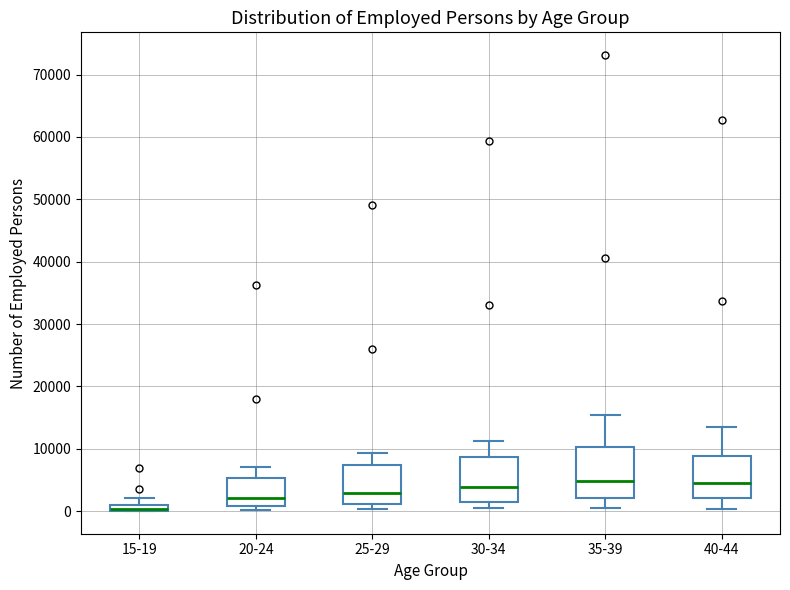

Where does the median line of the box for 25-29 sit on the y-axis? The values are not printed on the chart, so give them approximately, as read against the axis.

3000